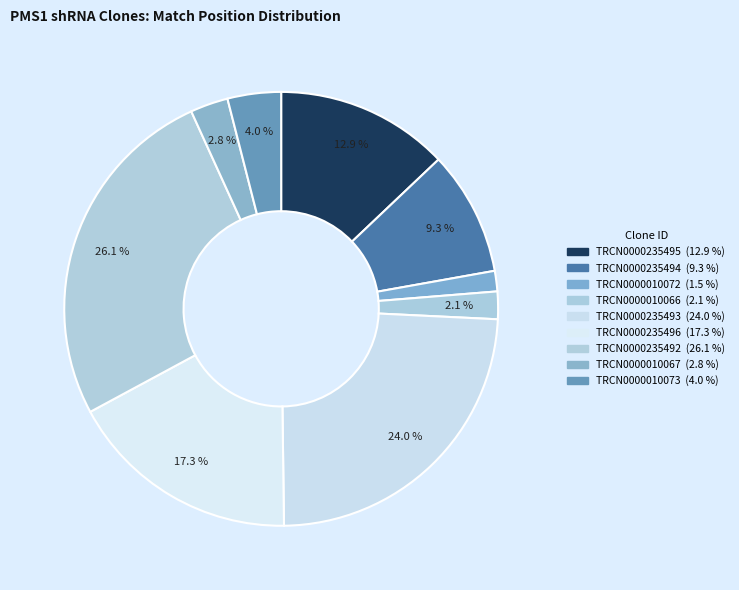

How many slices are in this pie chart?

9